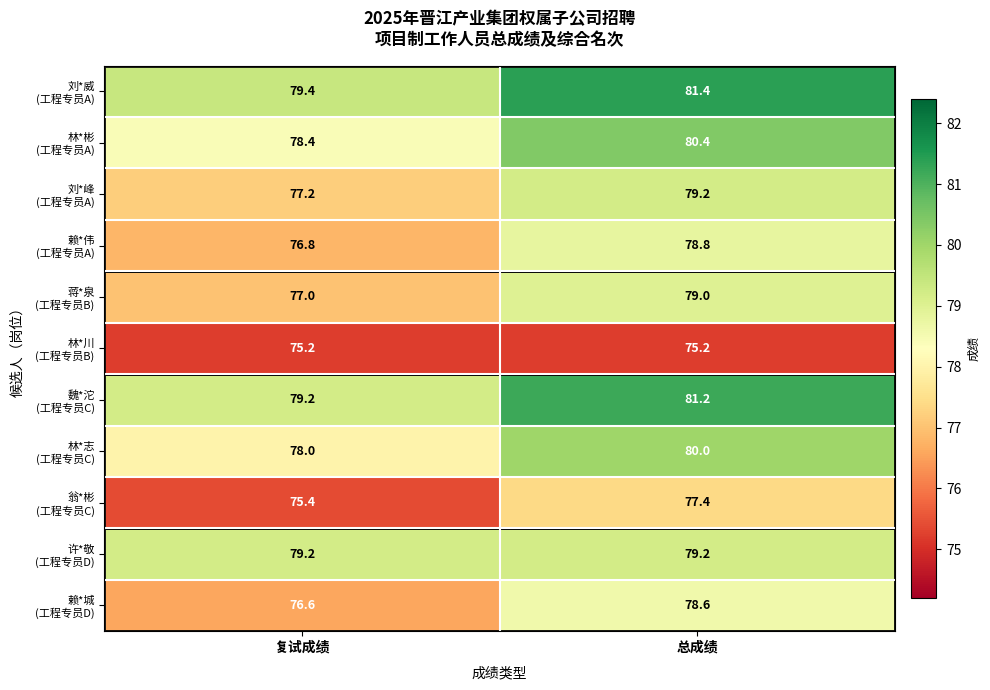

What is the difference between the highest and lowest values at 复试成绩?

4.2